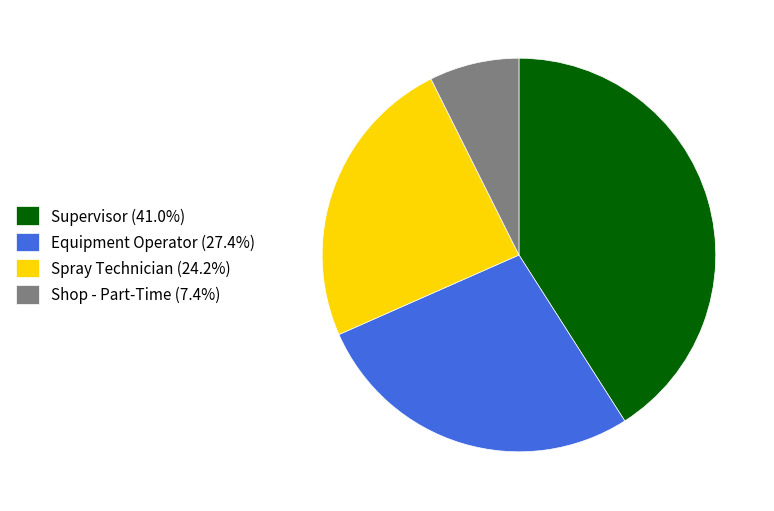

Is it true that Equipment Operator is 27% of the pie?

True